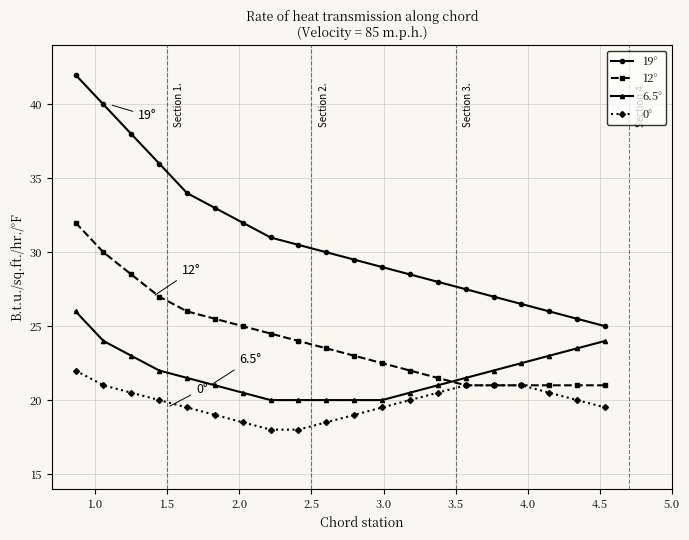

What is the value of the 0° point at the 19th from the left?

20.0